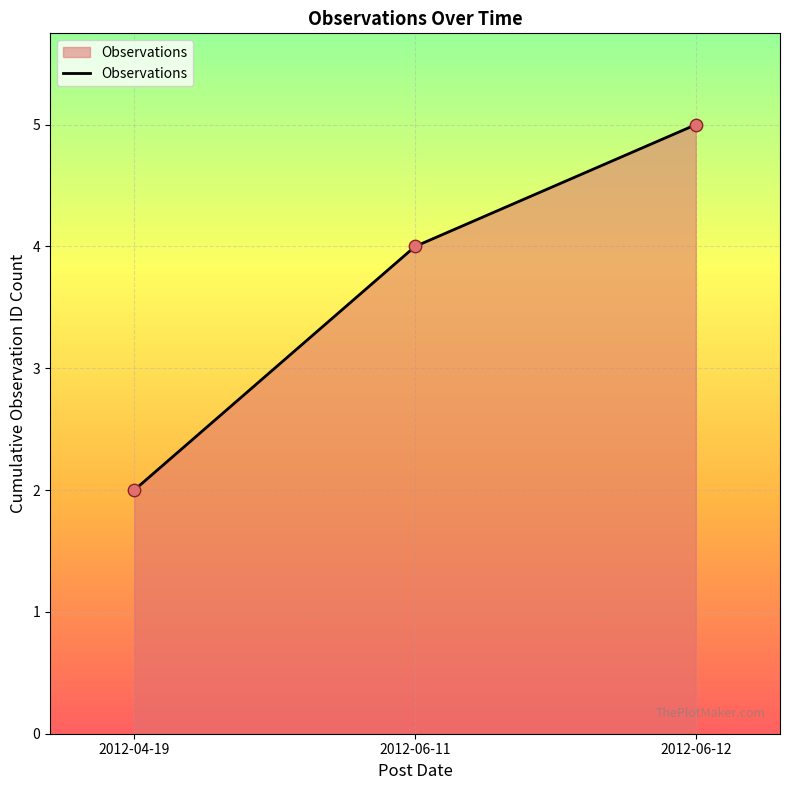

What is the change in value from 2012-04-19 to 2012-06-12?

+3